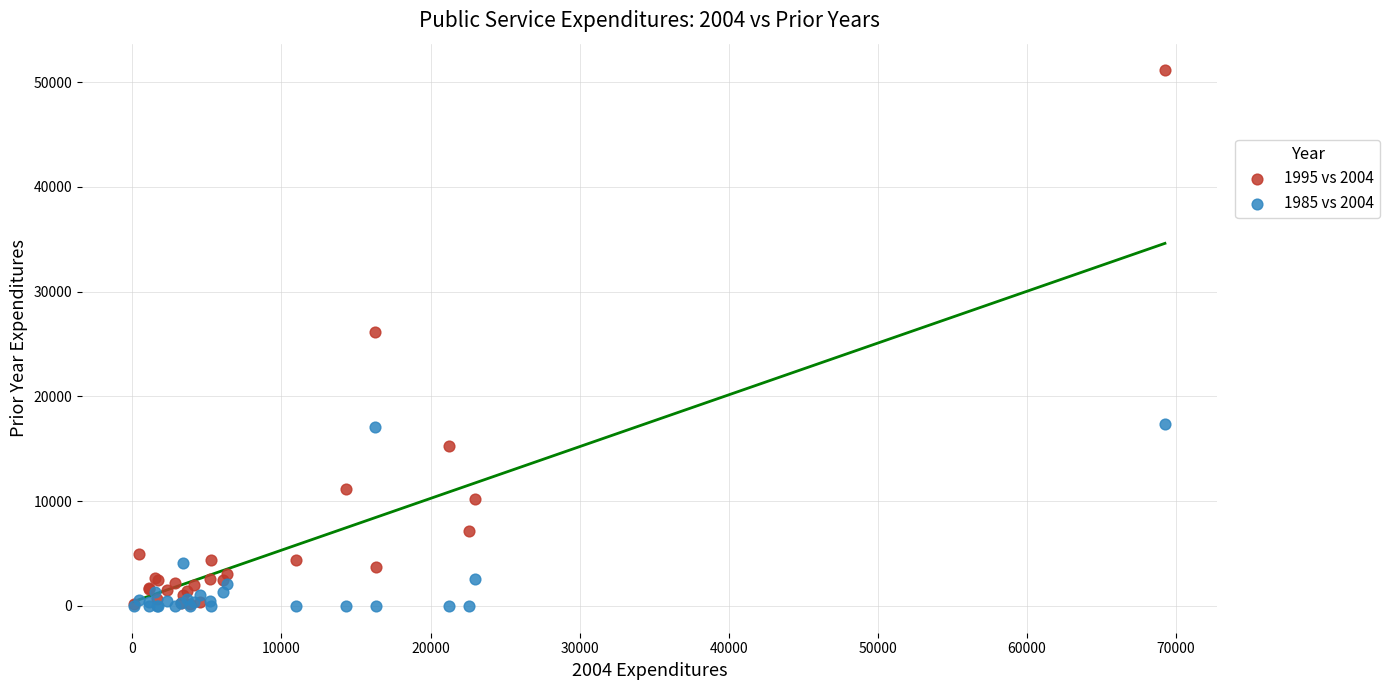

Across all series, what Y value is closest to 25557?

26122.5